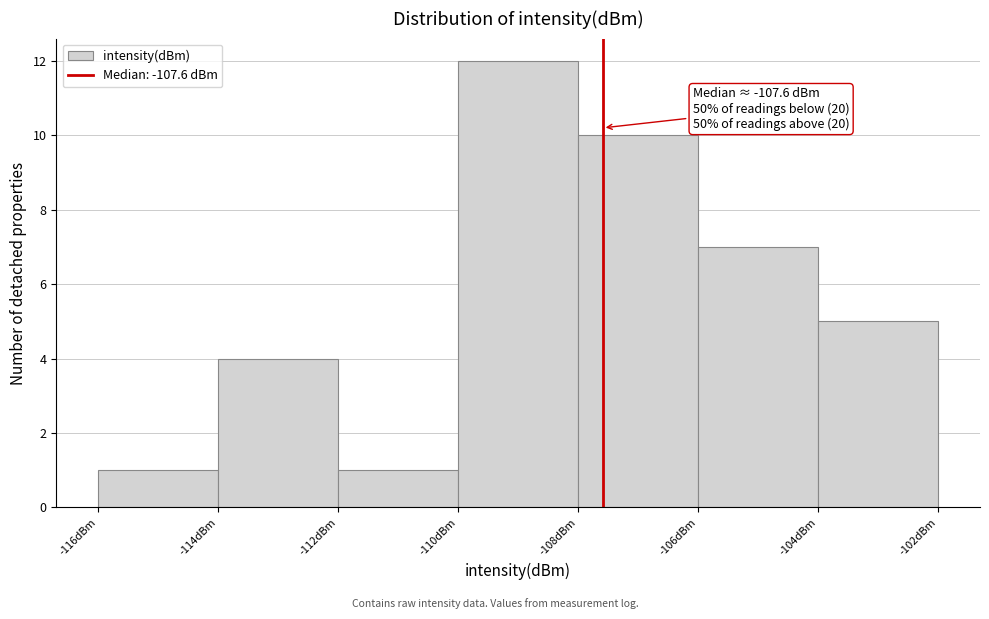

Over which range of the x-axis is the bar tallest?

-110 to -108